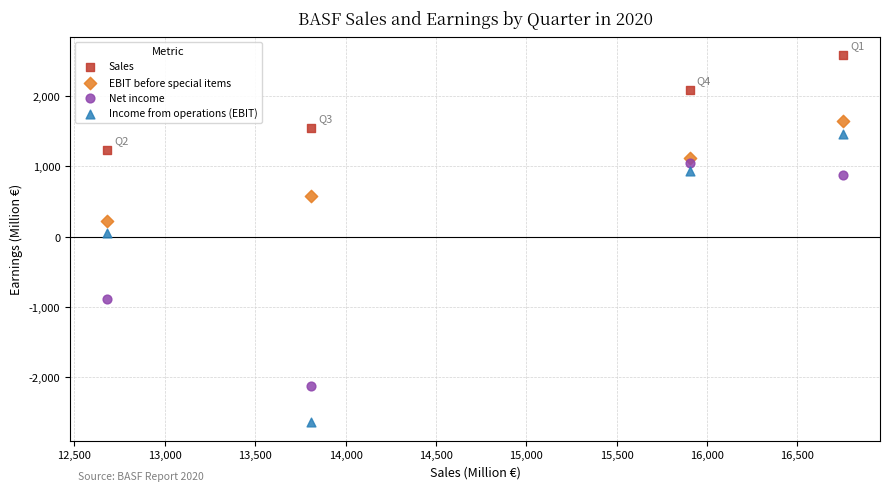

Which series has the widest spread of Y values?

Income from operations (EBIT)